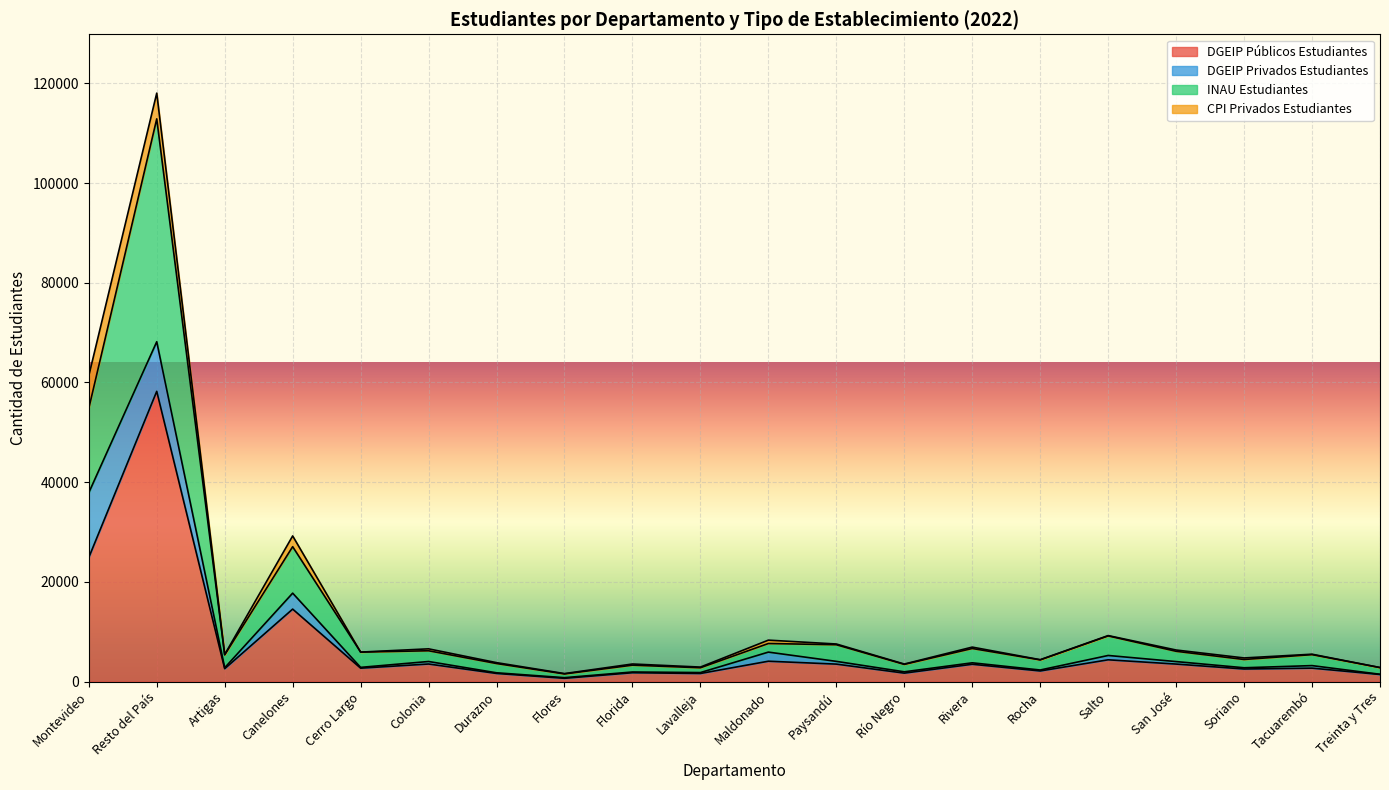

What is the highest value of the DGEIP Públicos Estudiantes series?

58228